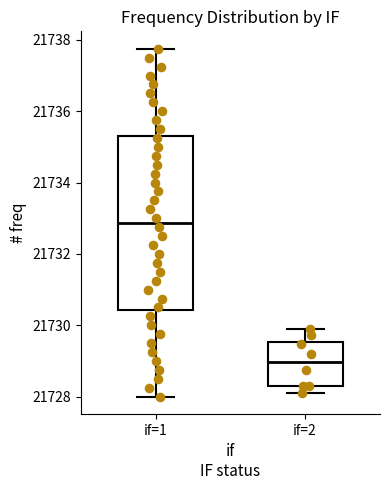

Reading left to right, read every box against the y-axis: the position of its median line, the range the box covers, and the ends of its whiskers. The values are not printed on the chart, so give them approximately, as read against the axis.

if=1: median 21732.8, box 21730.4 to 21735.4, whiskers 21728.0 to 21737.8
if=2: median 21729.0, box 21728.4 to 21729.6, whiskers 21728.2 to 21730.0